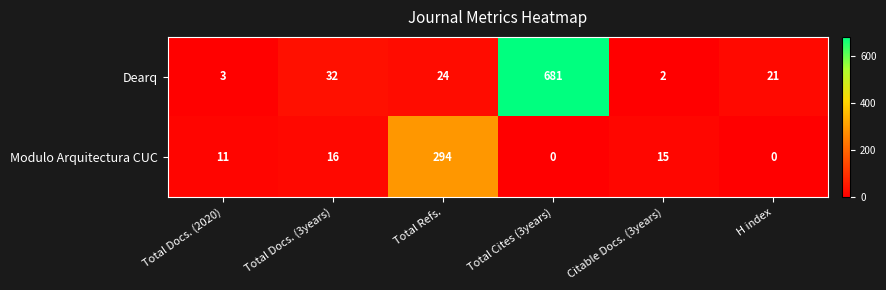

Reading left to right, what are all the values shown in this chart?

Dearq: Total Docs. (2020)=3	Total Docs. (3years)=32	Total Refs.=24	Total Cites (3years)=681	Citable Docs. (3years)=2	H index=21
Modulo Arquitectura CUC: Total Docs. (2020)=11	Total Docs. (3years)=16	Total Refs.=294	Total Cites (3years)=0	Citable Docs. (3years)=15	H index=0